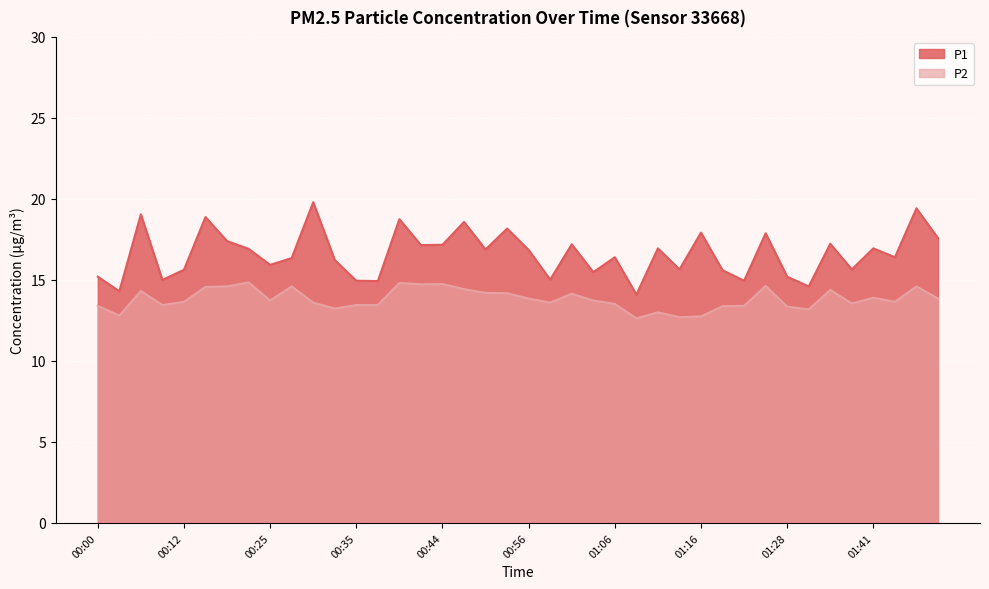

Reading right to left, extract all data points from this chart.

P1: 01:48=17.6	01:46=19.4	01:43=16.4	01:41=16.9	01:38=15.7	01:33=17.2	01:31=14.6	01:28=15.2	01:26=17.9	01:23=14.9	01:18=15.6	01:16=17.9	01:14=15.7	01:11=16.9	01:09=14.1	01:06=16.4	01:04=15.5	01:01=17.2	00:59=15.0	00:56=16.9	00:54=18.2	00:52=16.9	00:47=18.6	00:44=17.2	00:42=17.1	00:39=18.8	00:37=14.9	00:35=14.9	00:32=16.2	00:30=19.8	00:27=16.4	00:25=15.9	00:22=16.9	00:20=17.4	00:15=18.9	00:12=15.6	00:10=15.0	00:05=19.1	00:03=14.3	00:00=15.2
P2: 01:48=13.8	01:46=14.6	01:43=13.7	01:41=13.9	01:38=13.6	01:33=14.4	01:31=13.2	01:28=13.3	01:26=14.6	01:23=13.4	01:18=13.4	01:16=12.8	01:14=12.7	01:11=13.0	01:09=12.6	01:06=13.5	01:04=13.7	01:01=14.2	00:59=13.6	00:56=13.8	00:54=14.2	00:52=14.2	00:47=14.4	00:44=14.8	00:42=14.7	00:39=14.8	00:37=13.4	00:35=13.4	00:32=13.2	00:30=13.6	00:27=14.6	00:25=13.7	00:22=14.8	00:20=14.6	00:15=14.6	00:12=13.7	00:10=13.4	00:05=14.3	00:03=12.8	00:00=13.4